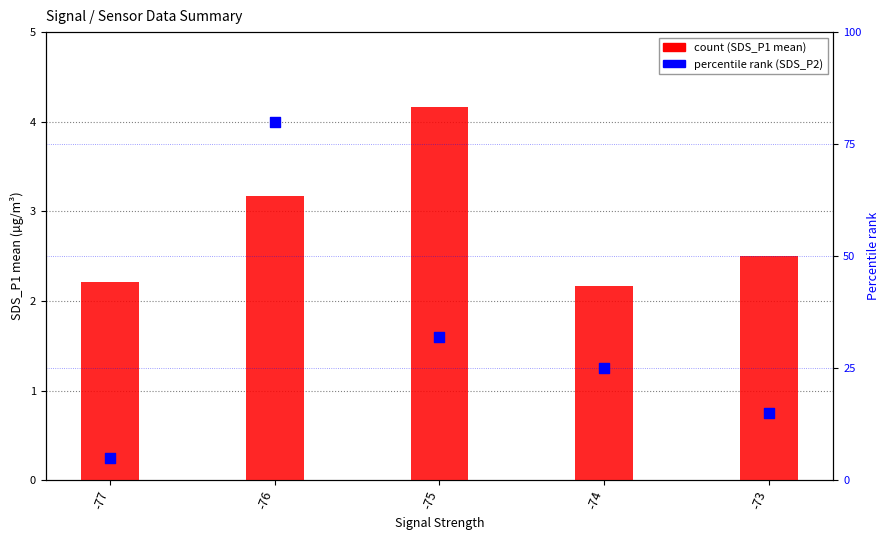

Which series has the largest total across all categories?

percentile rank (SDS_P2)